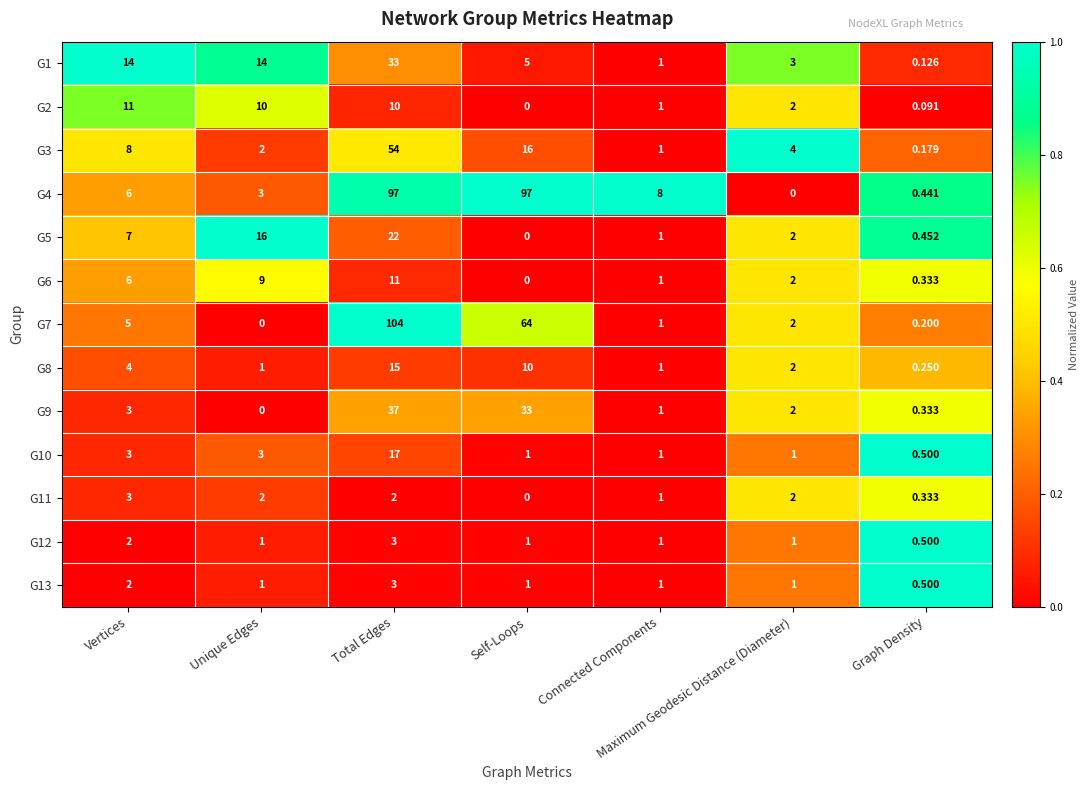

Is the value of G13 at Graph Density greater than the value of G6 at Vertices?

No